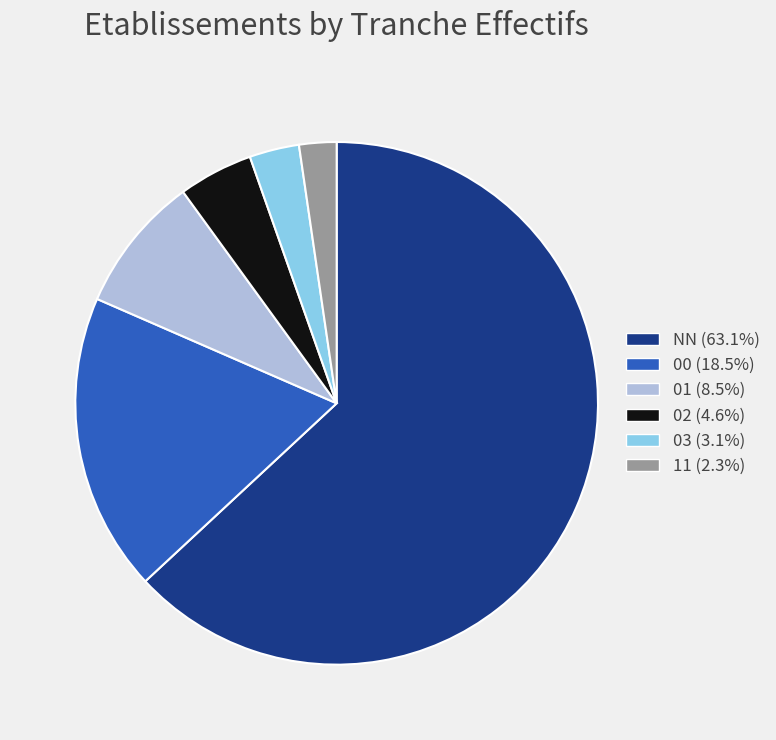

Combined, do 03 (3.1%) and 02 (4.6%) account for over 50%?

No